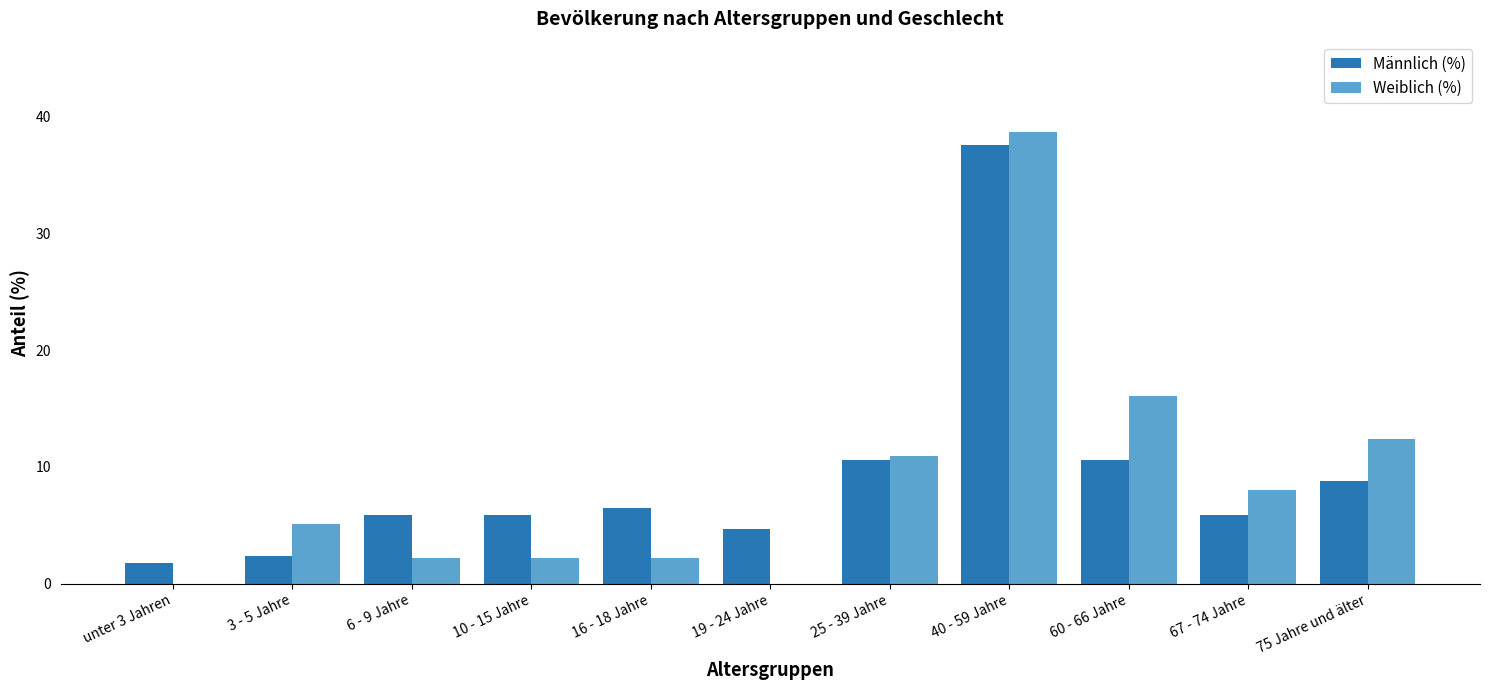

How many groups of bars are there?

11